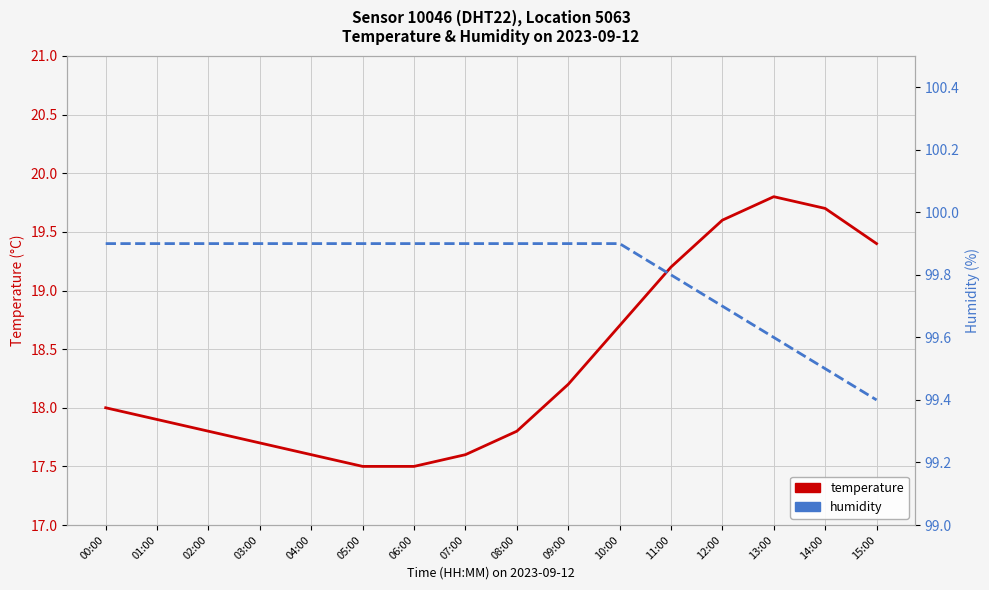

At which label is temperature closest to 18?

00:00